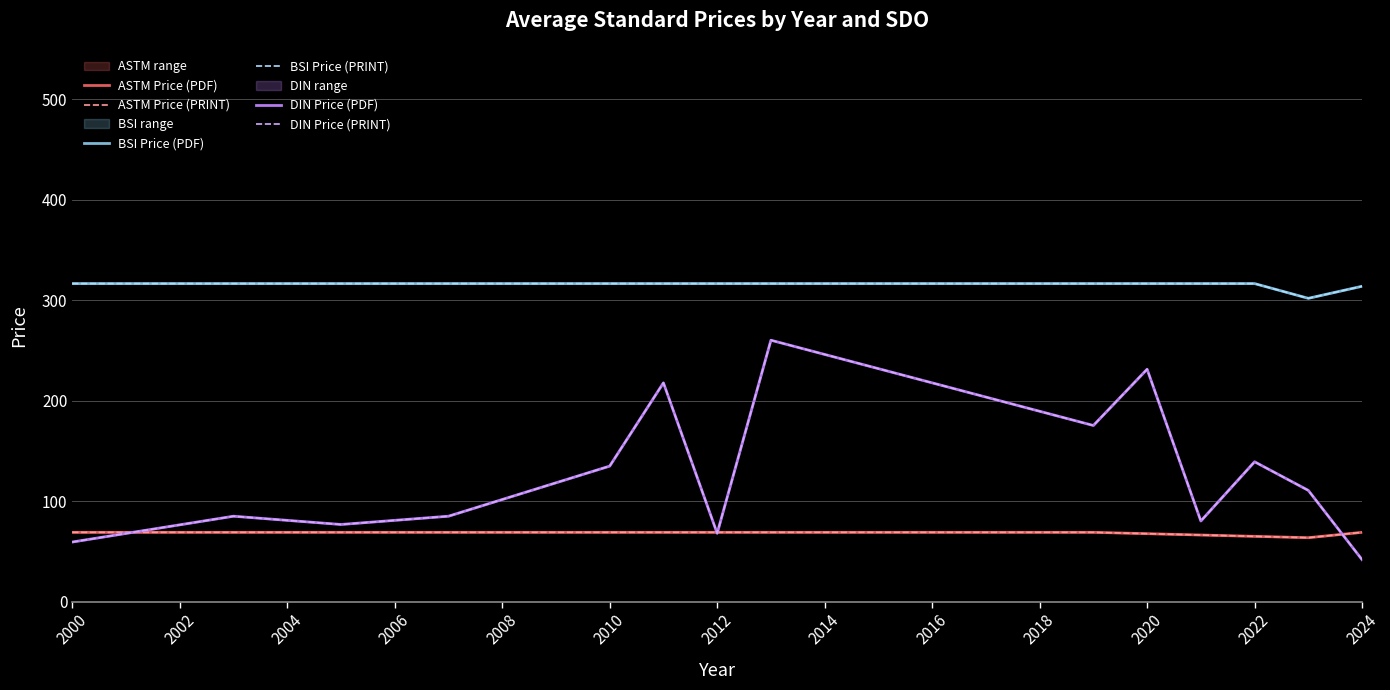

What is the value of the BSI Price (PRINT) point at the 9th from the left?

316.7